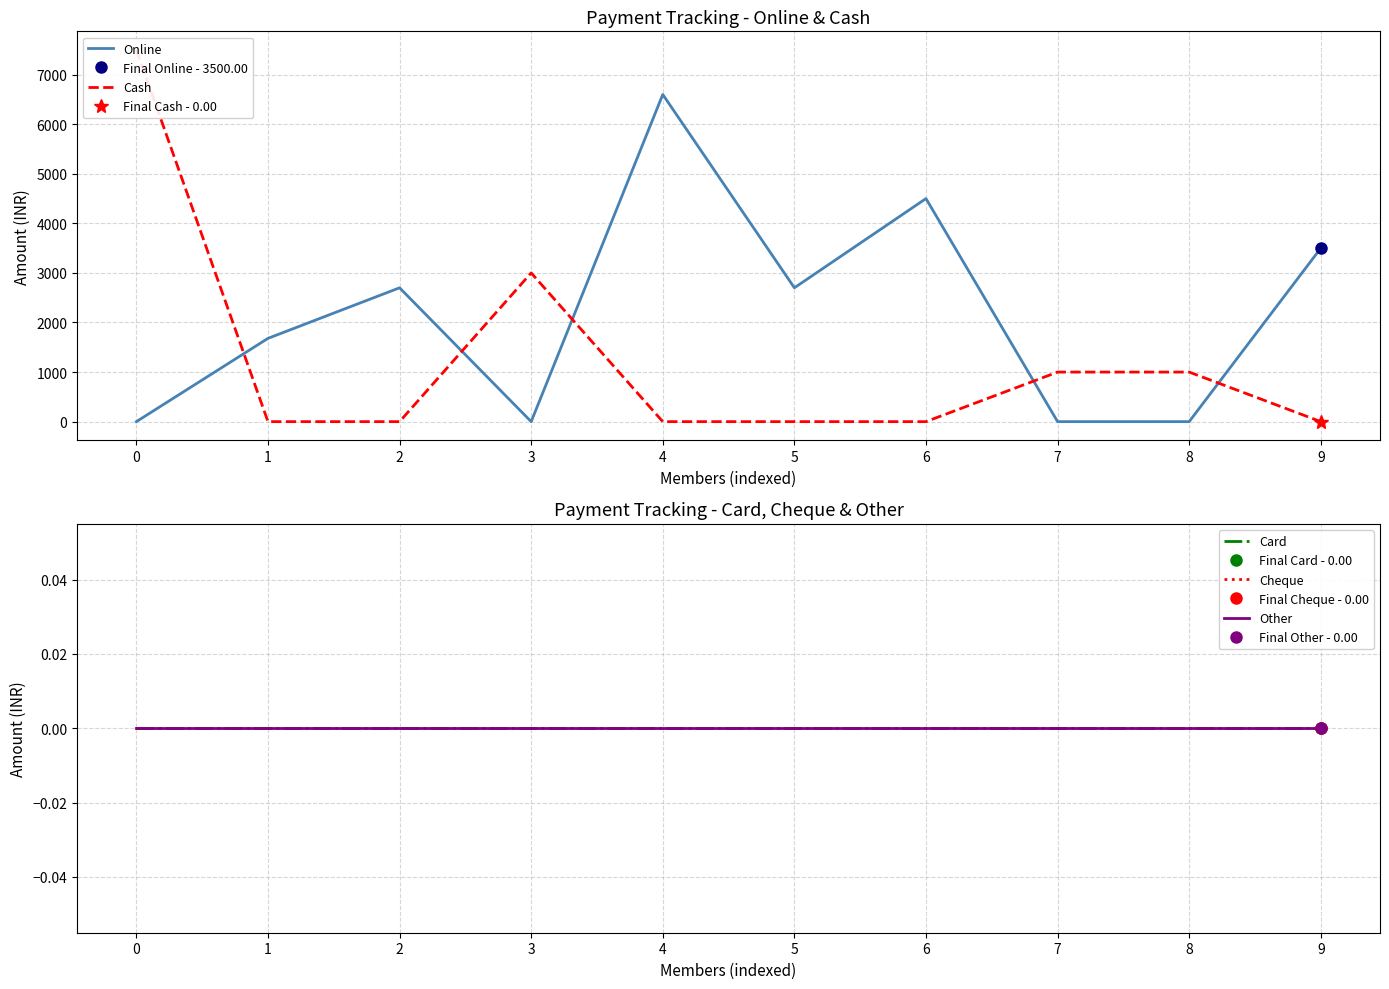

At how many categories does at least one series exceed 5581?

2